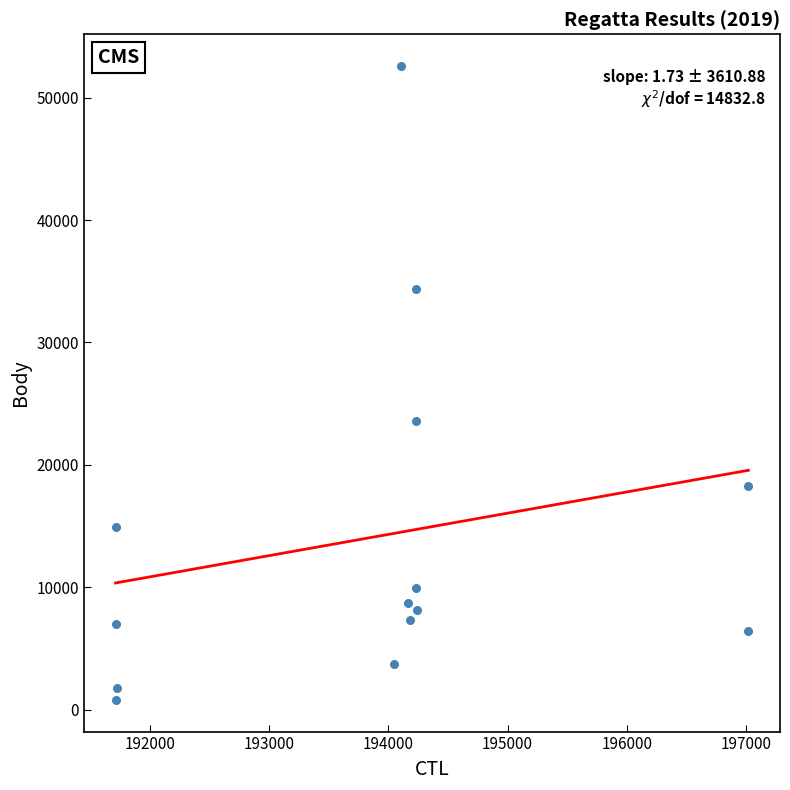

What Y value in the scatter plot is closest to 26693?

23563